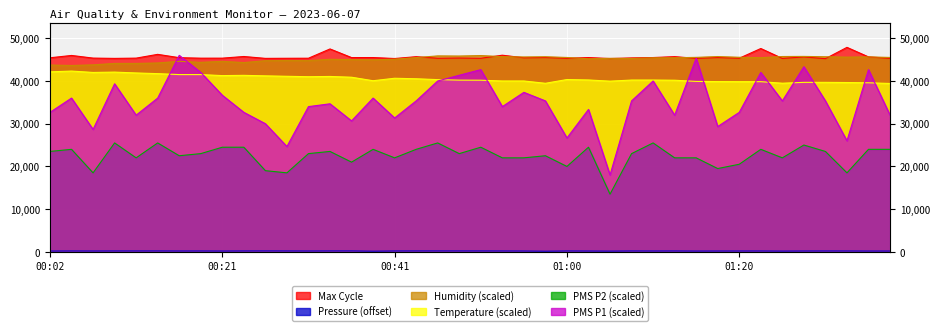

What is the total value across all series at 01:30?

189628.1